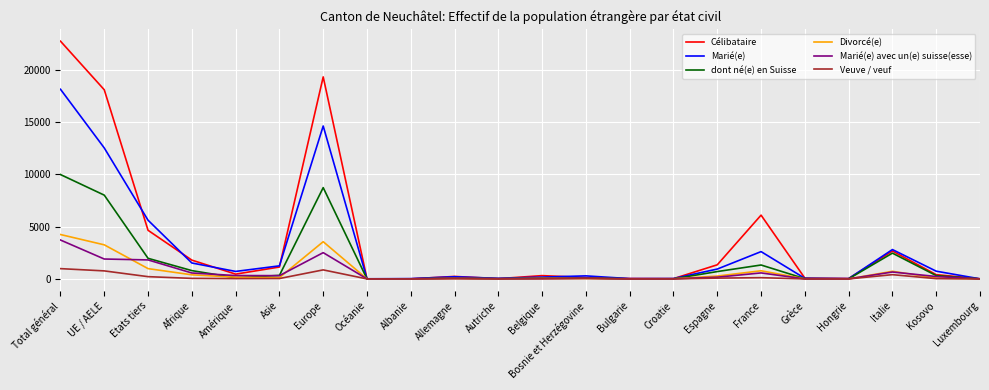

At which label does Marié(e) avec un(e) suisse(esse) reach its peak?

Total général